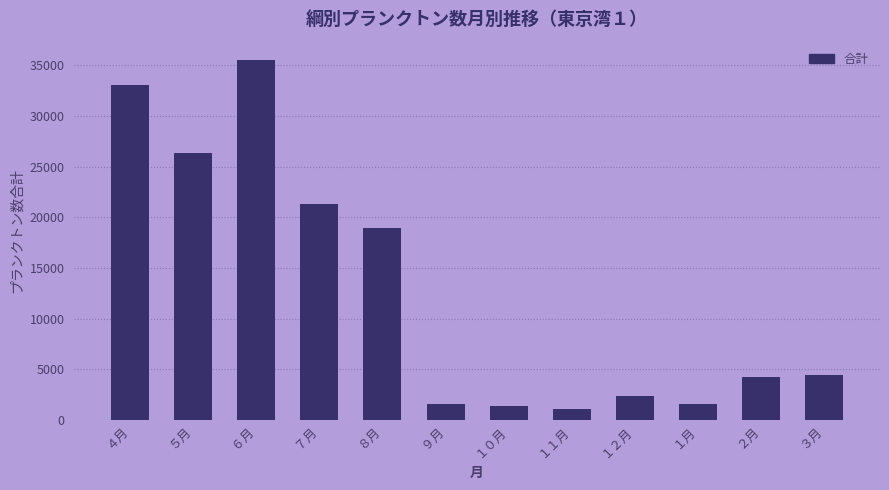

The value at ５月 is 7131.1. True or false?

False